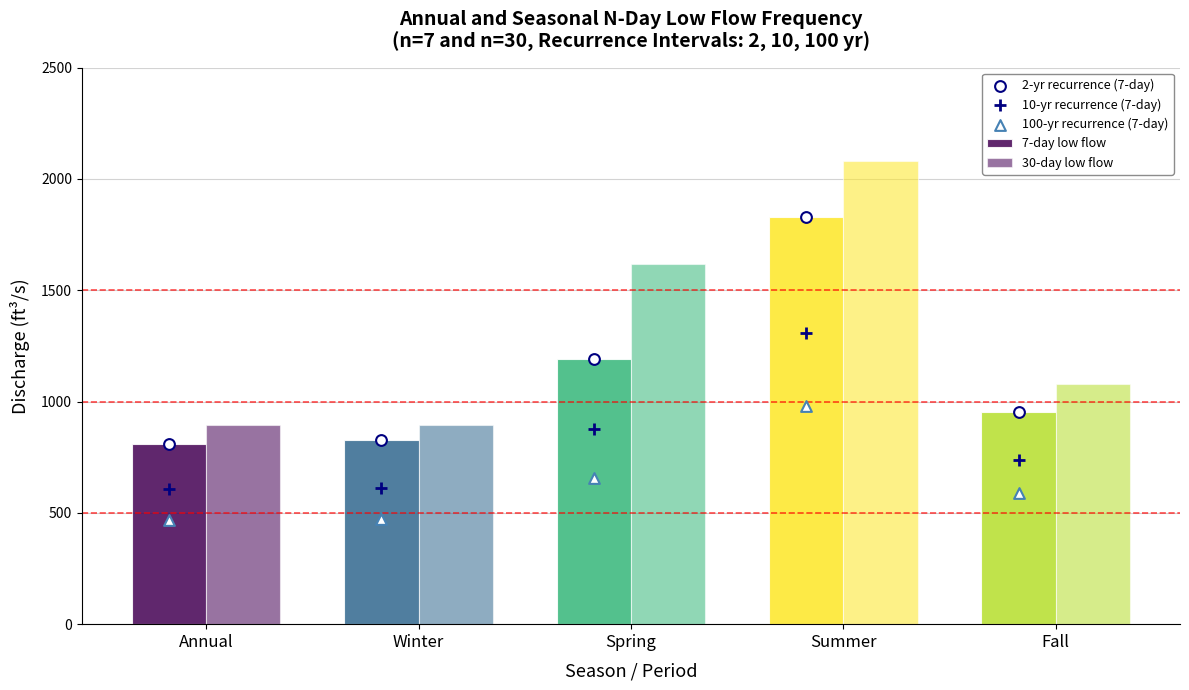

Which series contains the highest Y value?

30-day low flow